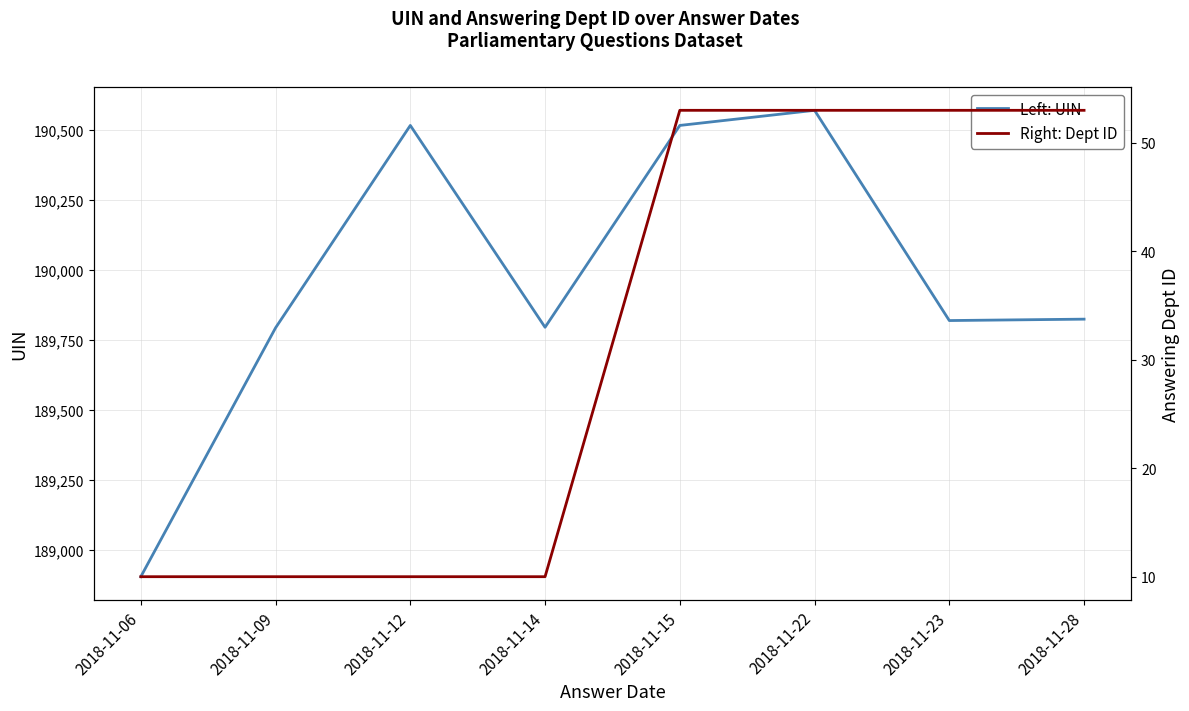

True or false: Left: UIN has more than 2 points higher than both neighbors.

False